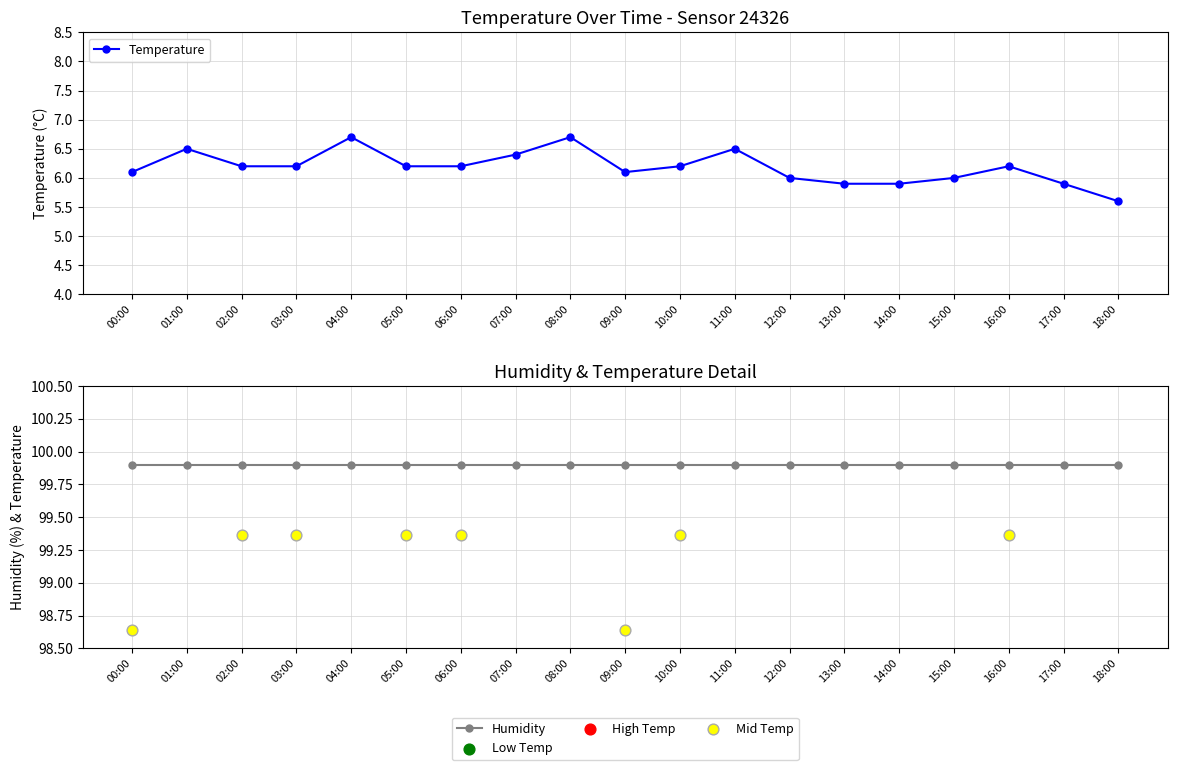

Which category has the lowest value in the Temperature series?

18:00